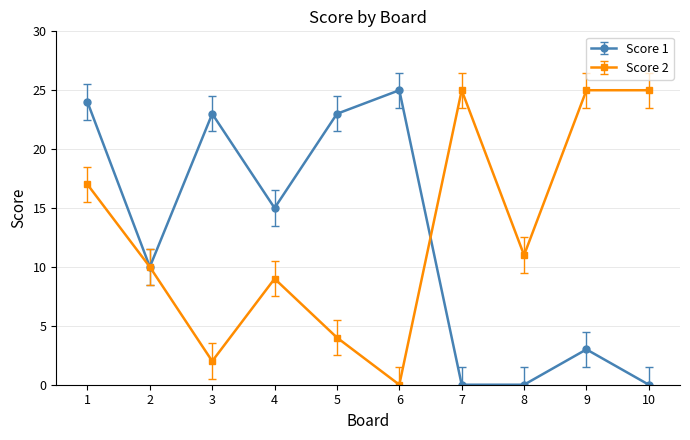

Rank the series at 1 from lowest to highest value.

Score 2, Score 1